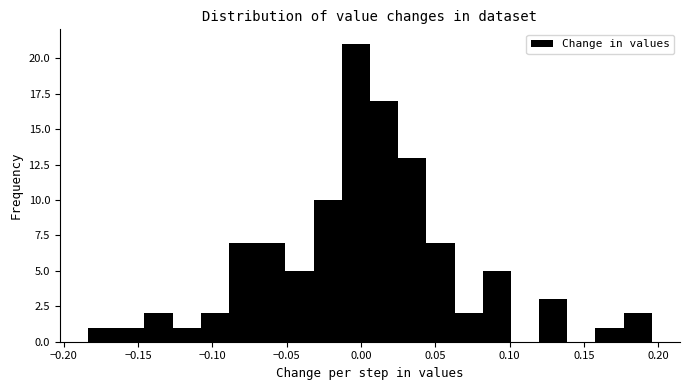

Around what value on the x-axis is the tallest bar? Give the approximate position of its centre, as read against the axis.

-0.005